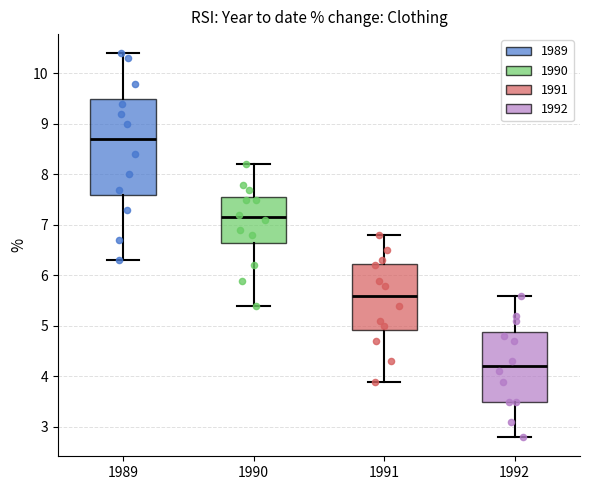

Reading left to right, transcribe this box plot: for each box, give where its median line is, the range the box spans, and where its two whiskers end, as read against the y-axis. The values are not printed on the chart, so give them approximately, as read against the axis.

1989: median 8.7, box 7.6 to 9.5, whiskers 6.3 to 10.4
1990: median 7.2, box 6.7 to 7.6, whiskers 5.4 to 8.2
1991: median 5.6, box 4.9 to 6.2, whiskers 3.9 to 6.8
1992: median 4.2, box 3.5 to 4.9, whiskers 2.8 to 5.6